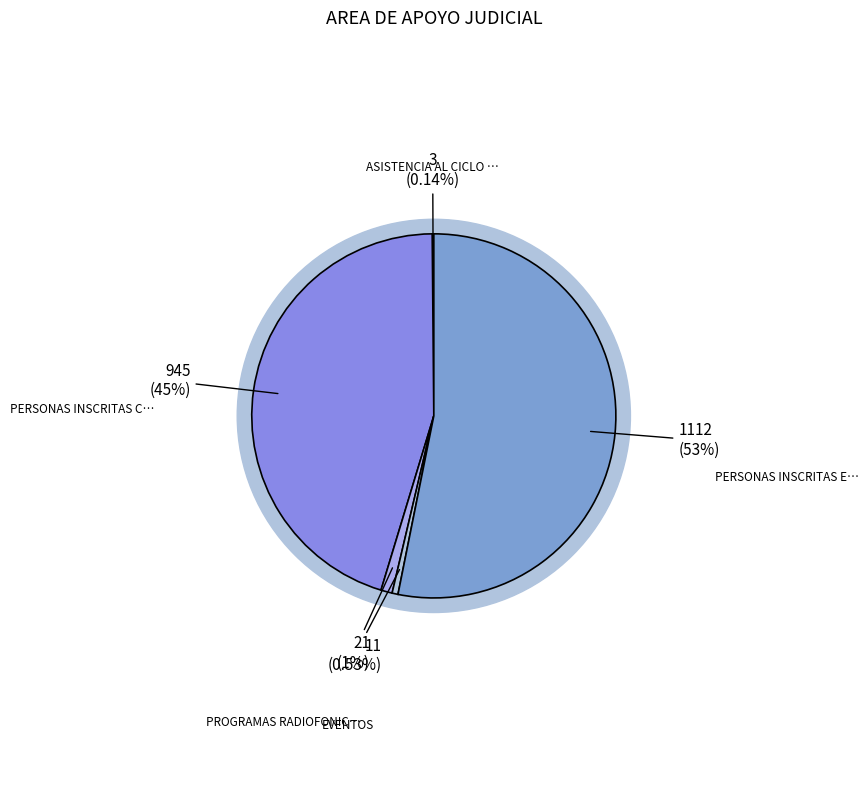

The PERSONAS INSCRITAS CONFERENCIAS slice represents 36% of the pie. True or false?

False